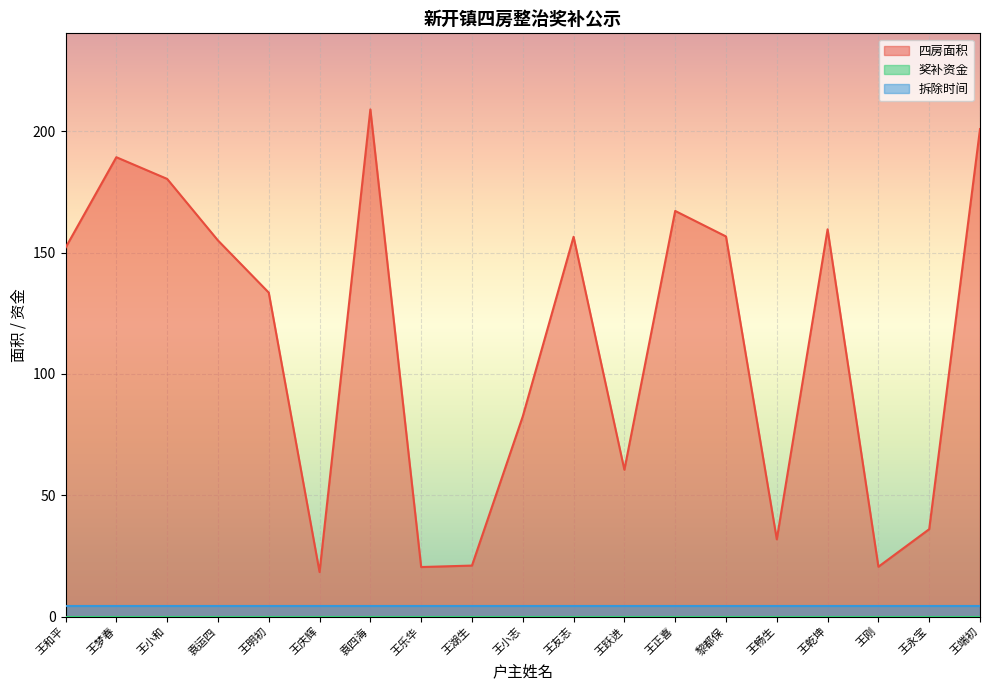

What is the value of the 拆除时间 point at the 6th from the left?

4.2